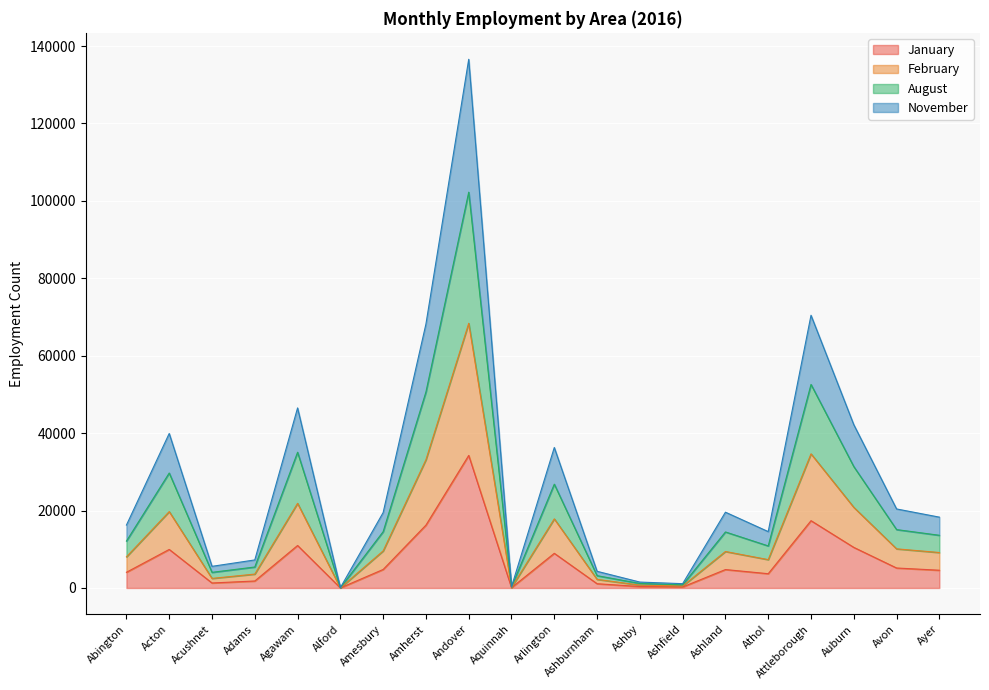

Which series has the largest range (max minus min)?

November